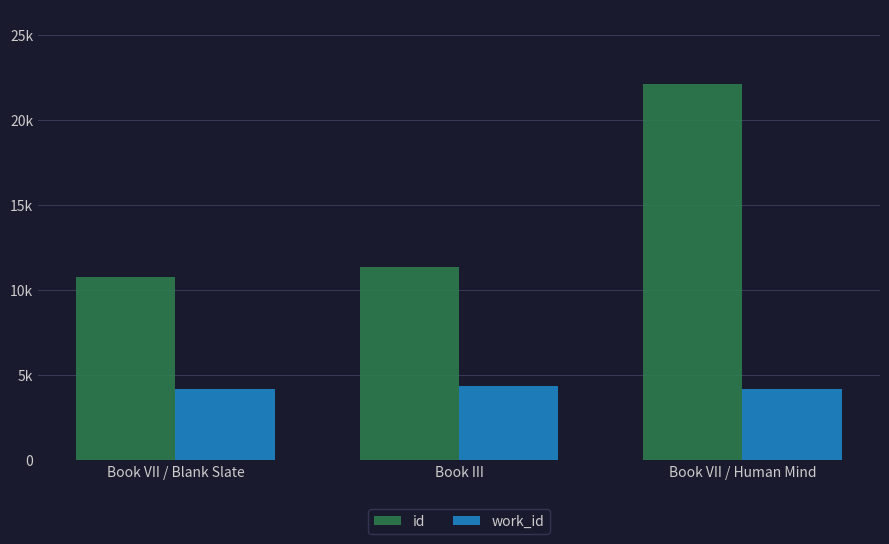

List the series in order of their peak value, lowest first.

work_id, id